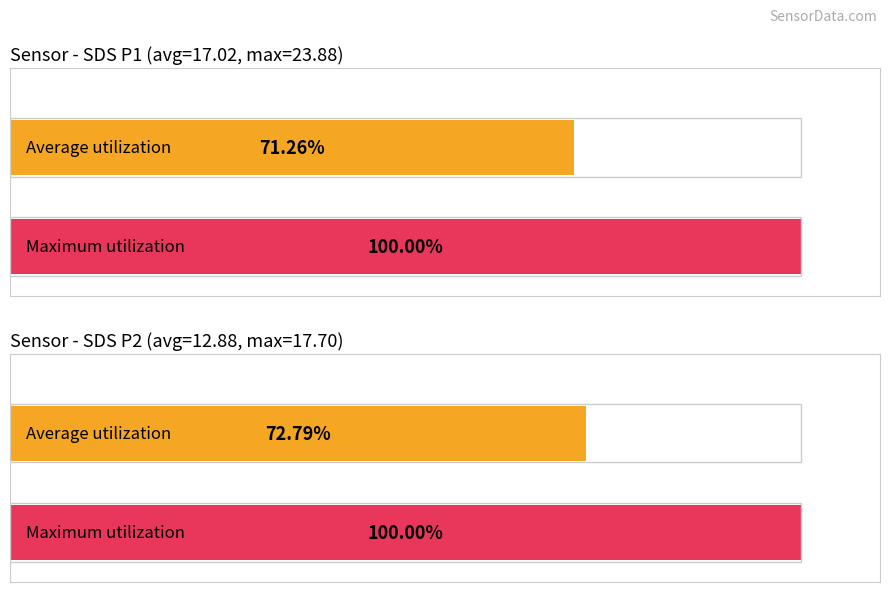

How many distinct data groups are displayed?

2